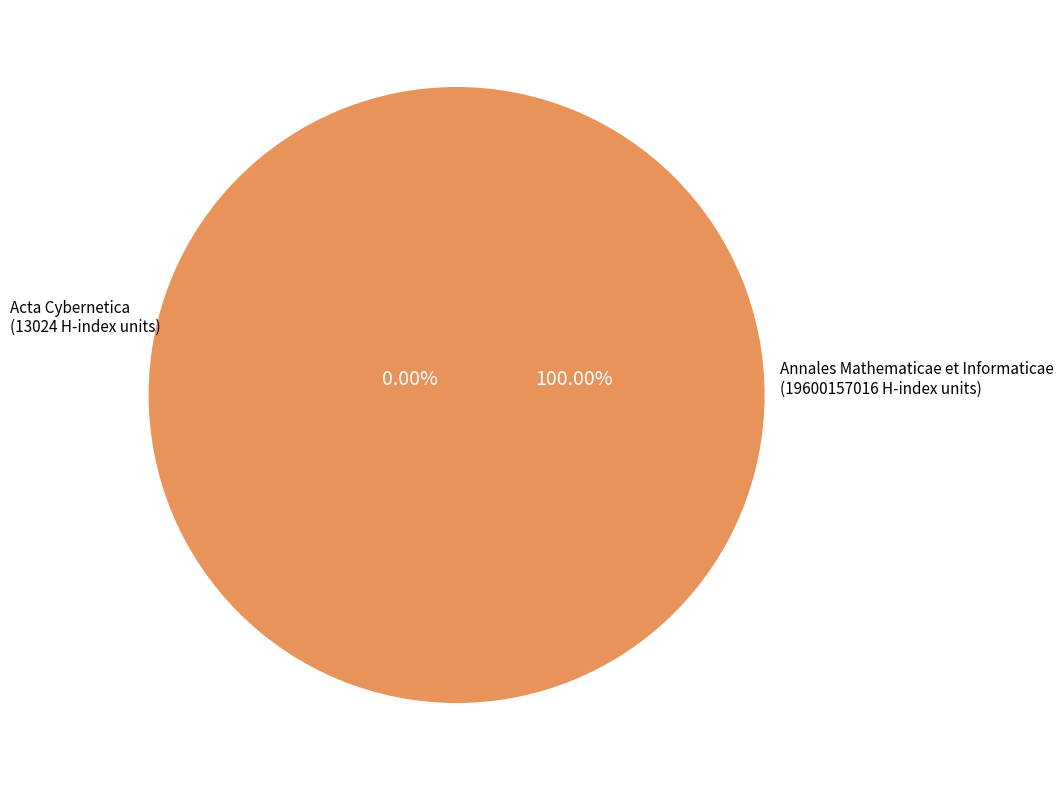

Which slice is the smallest?

Acta Cybernetica